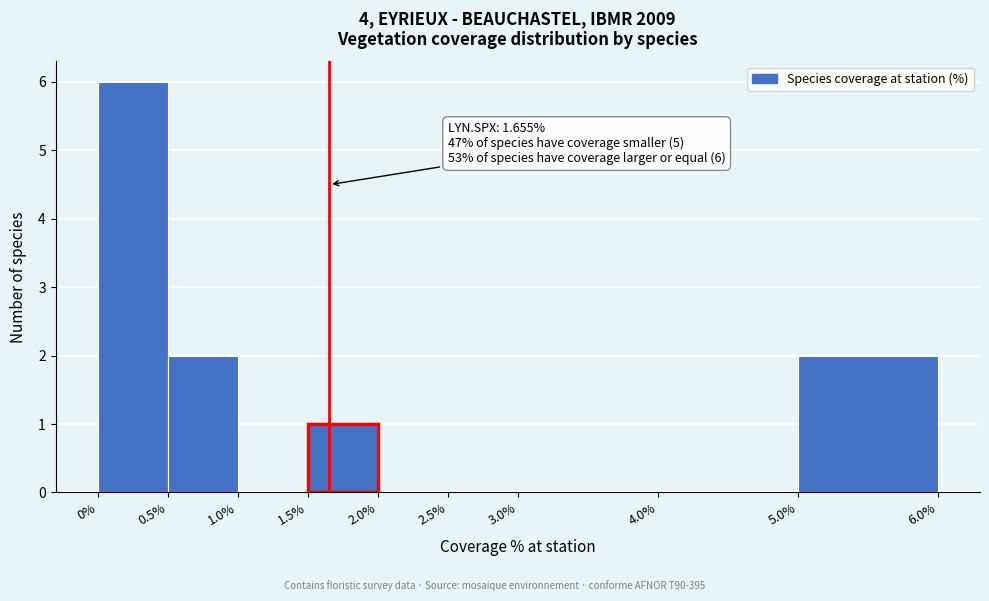

Over which range of the x-axis is the bar tallest?

0% to 0.5%